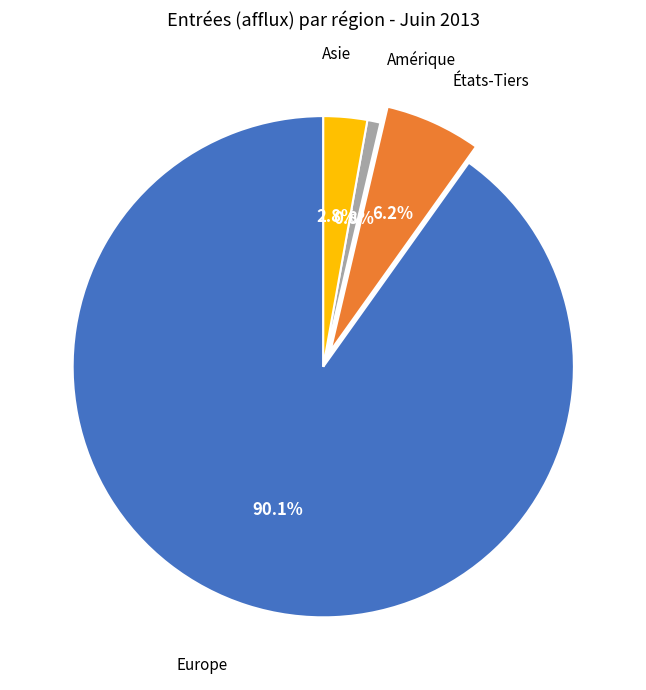

To the nearest percent, what is the difference between the largest and smallest slice percentages?

89%